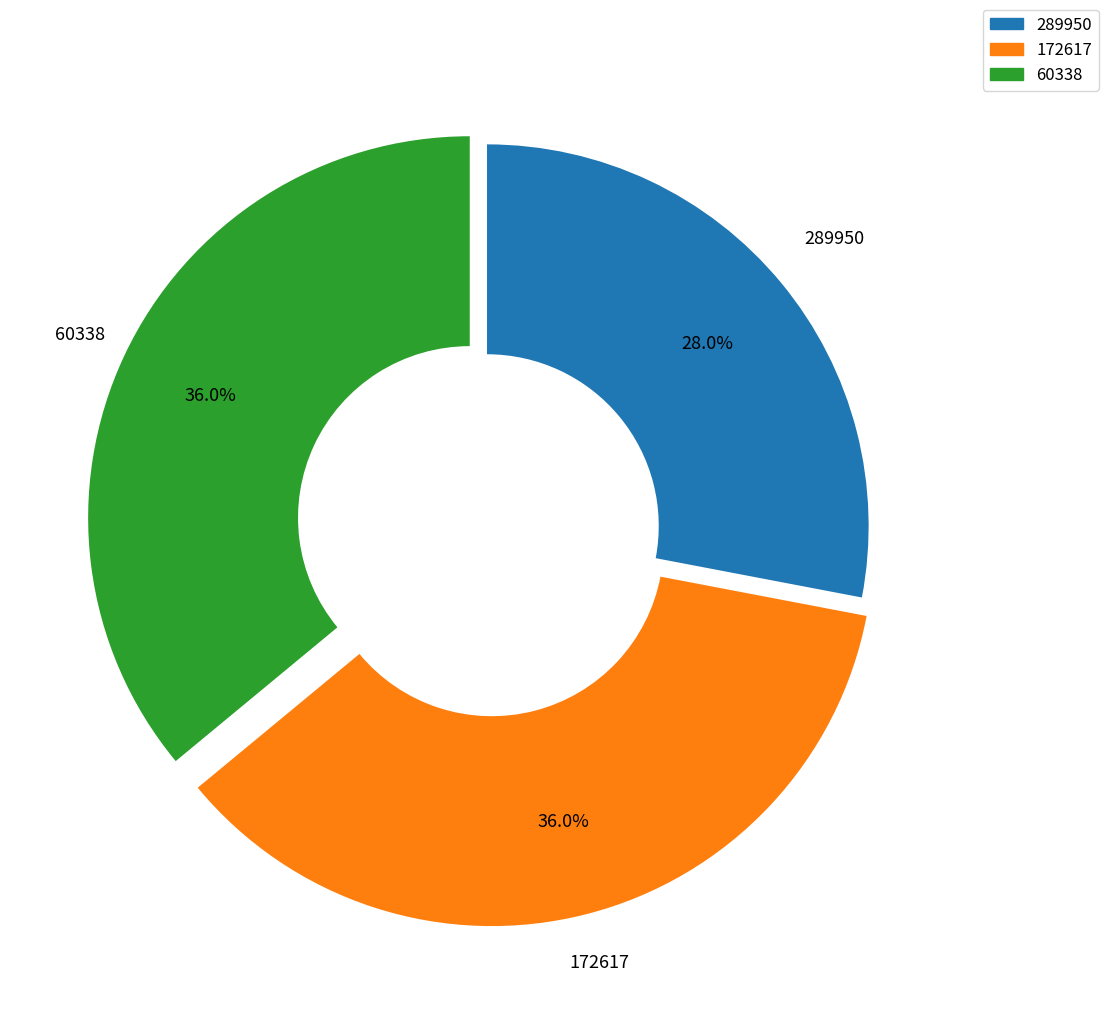

To the nearest percent, what is the combined percentage of 60338 and 289950?

64%